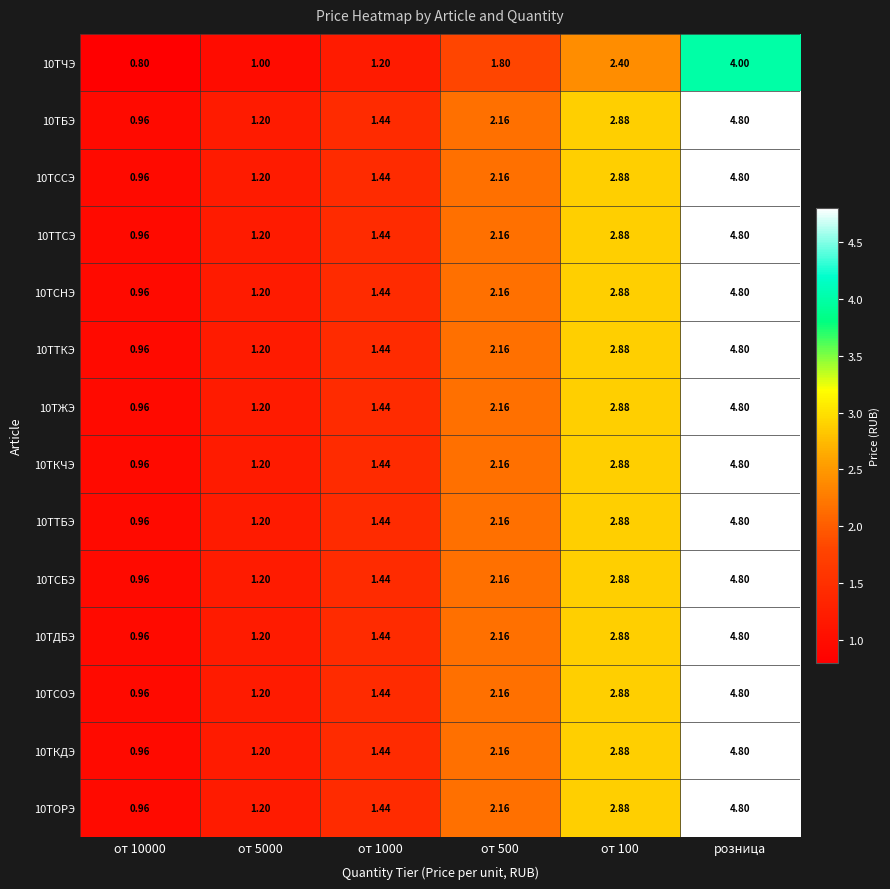

At which category is the sum across all series the highest?

розница